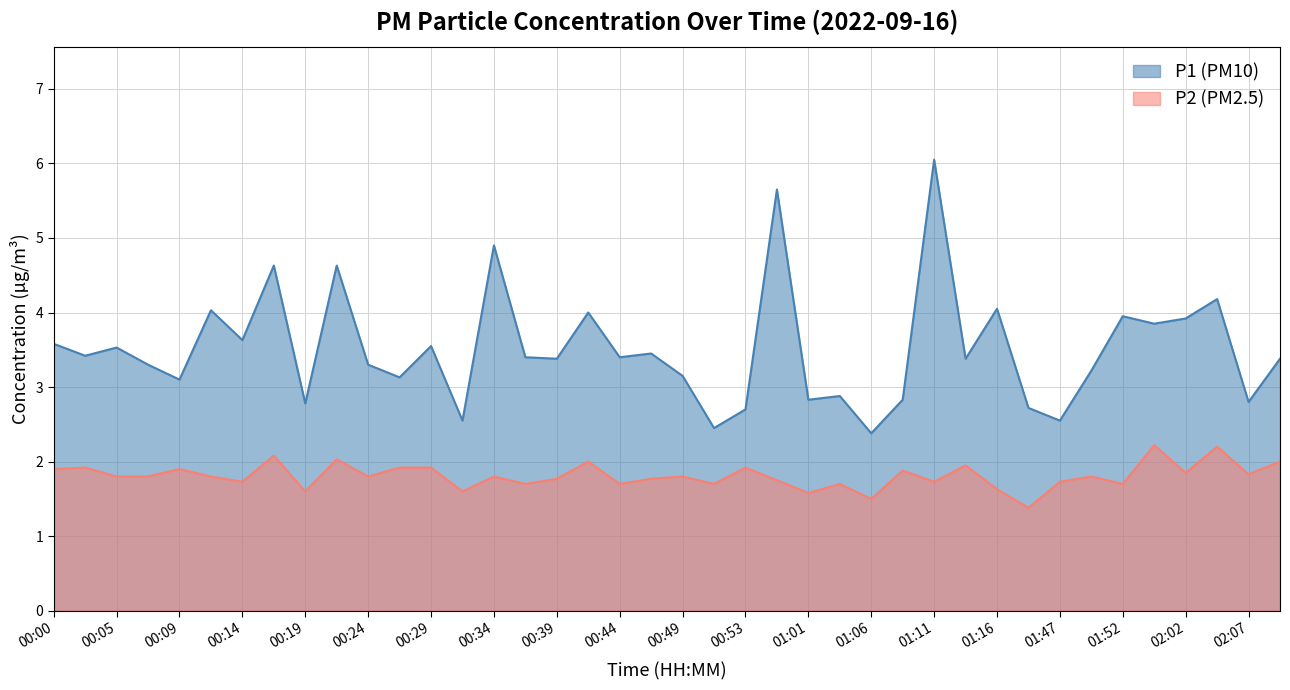

True or false: P1 and P2 intersect in this chart.

False